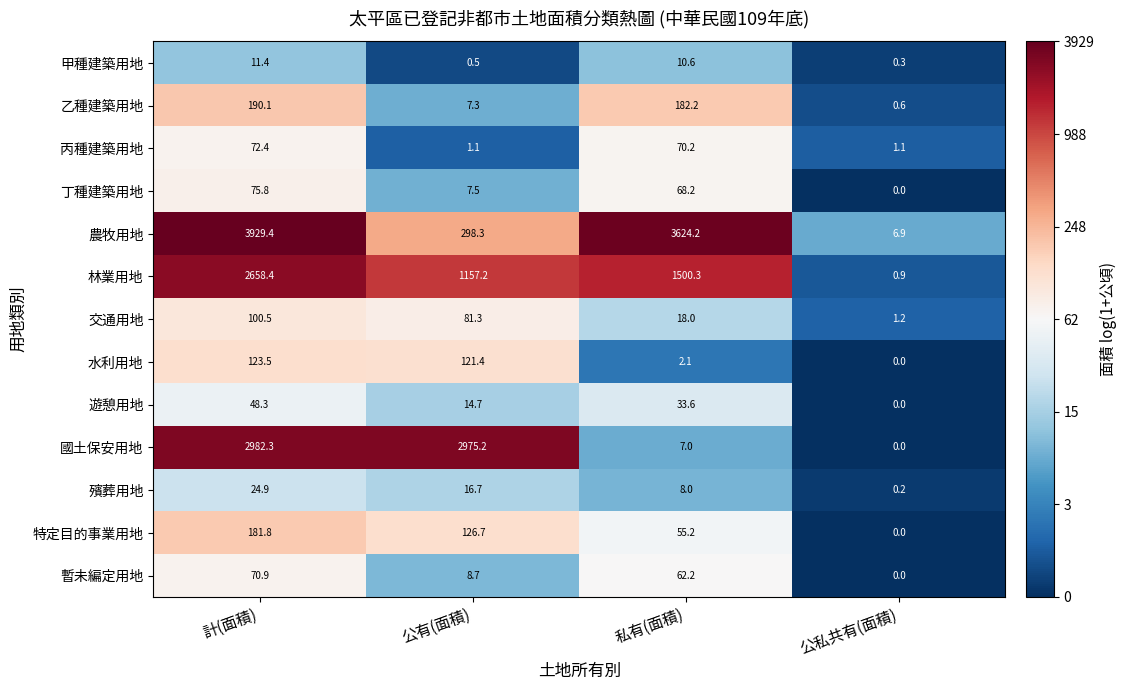

Which category has the highest value across all series?

計(面積)